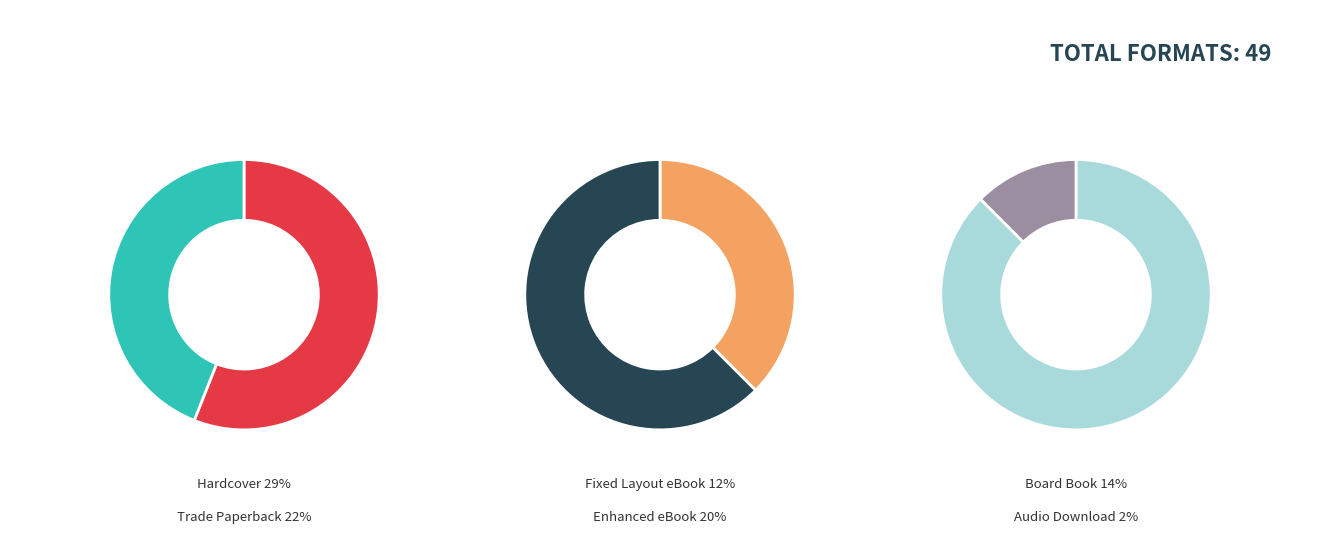

What is the largest slice in the pie chart?

Hardcover